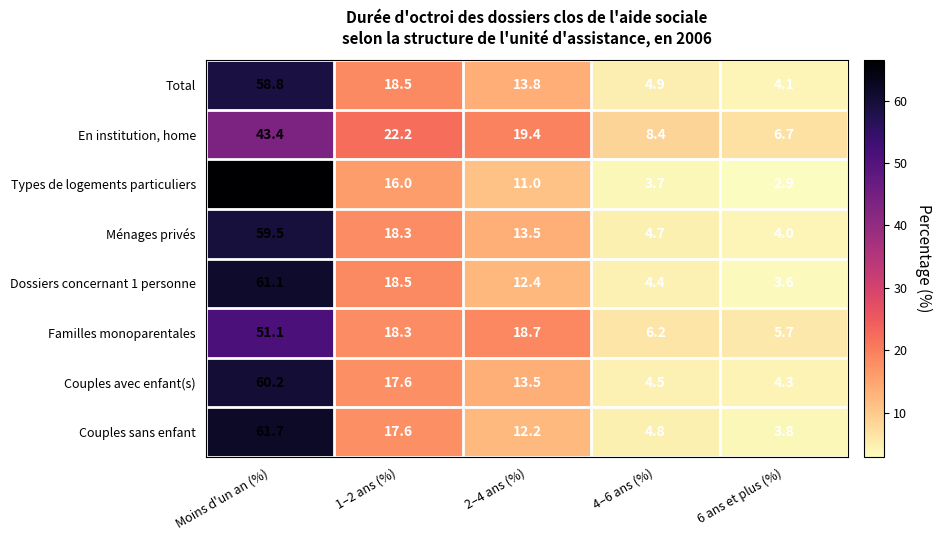

Is the value of Couples avec enfant(s) at Moins d'un an (%) greater than the value of Ménages privés at 4–6 ans (%)?

Yes